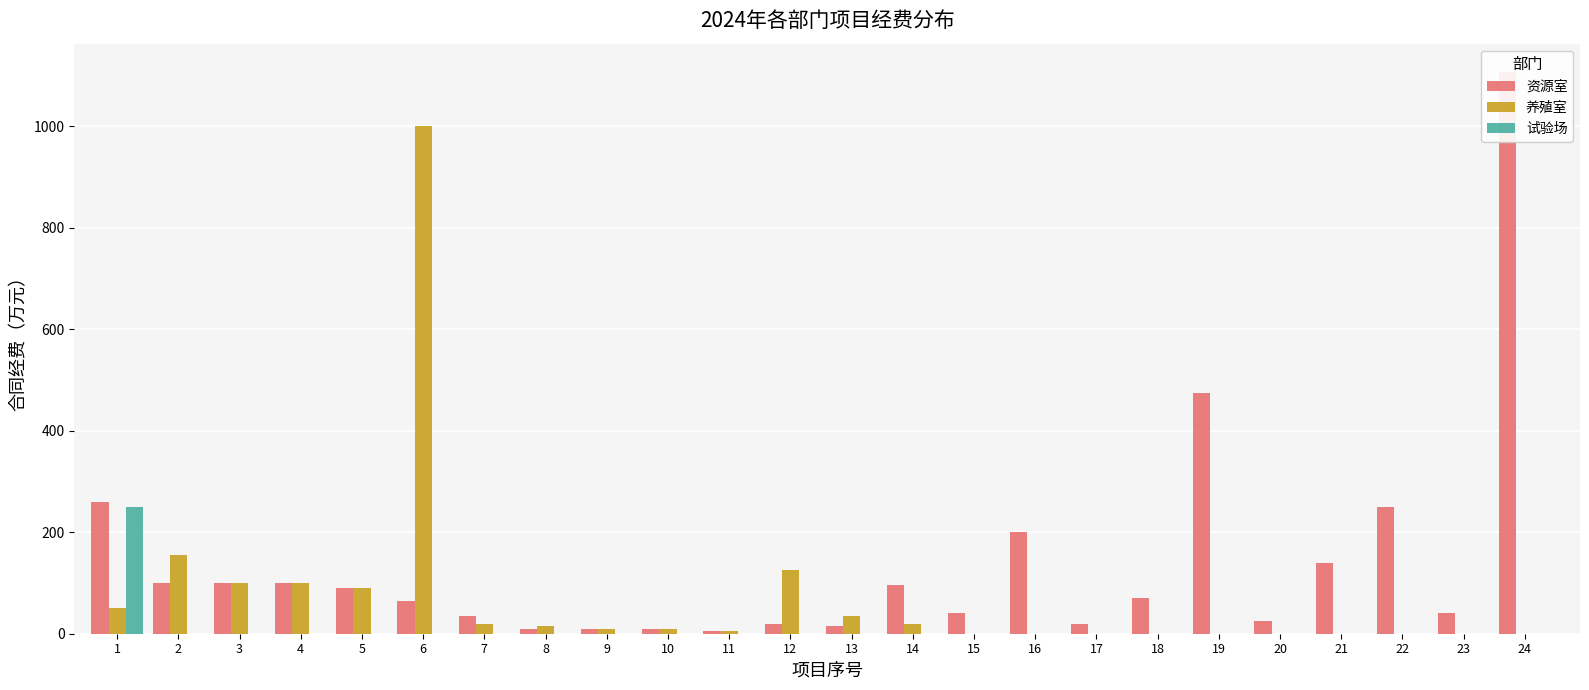

How many positive values does the 养殖室 series have?

14